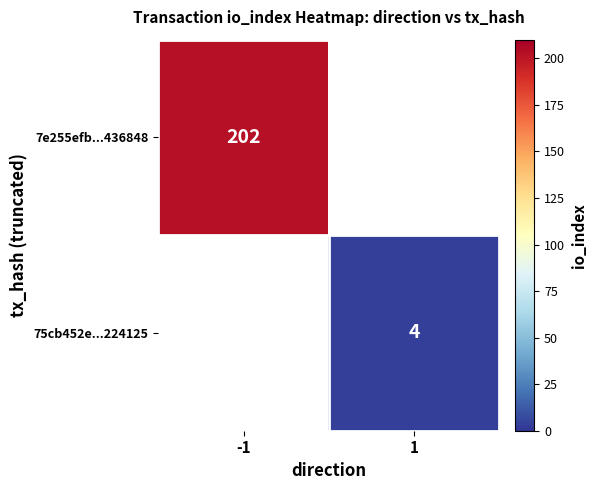

True or false: 7e255efb...436848 has a value of 202 at -1.

True